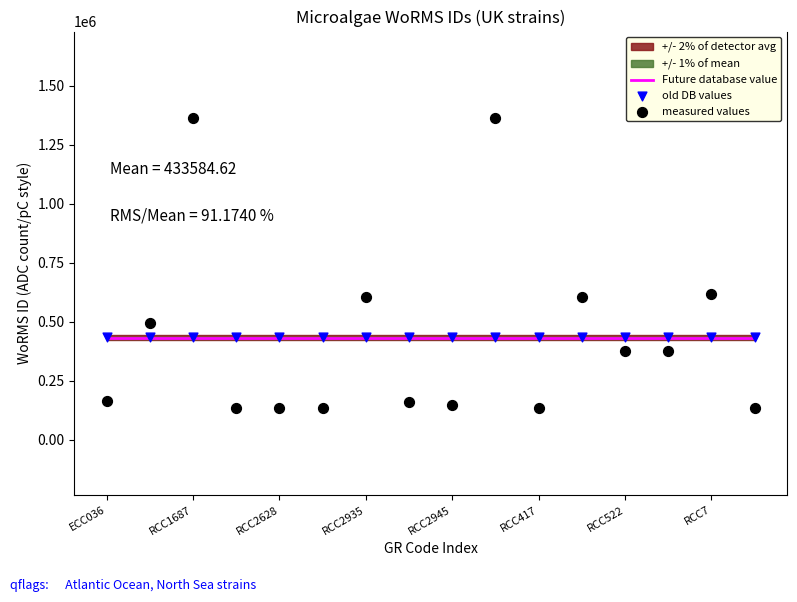

Which series has the largest total across all categories?

old DB values